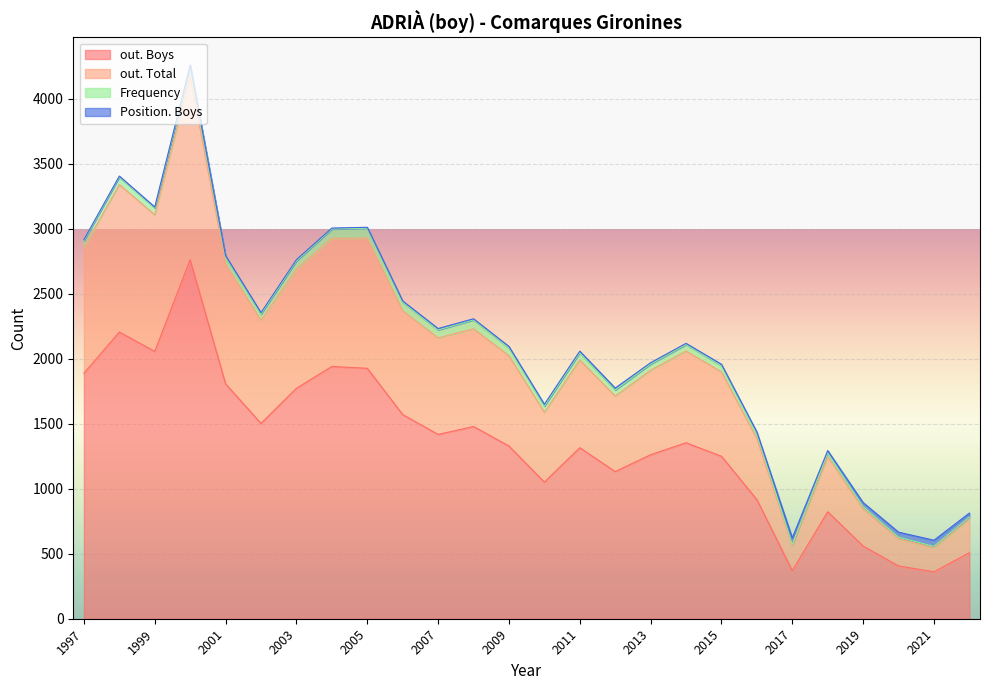

At which category is the sum across all series the highest?

2000